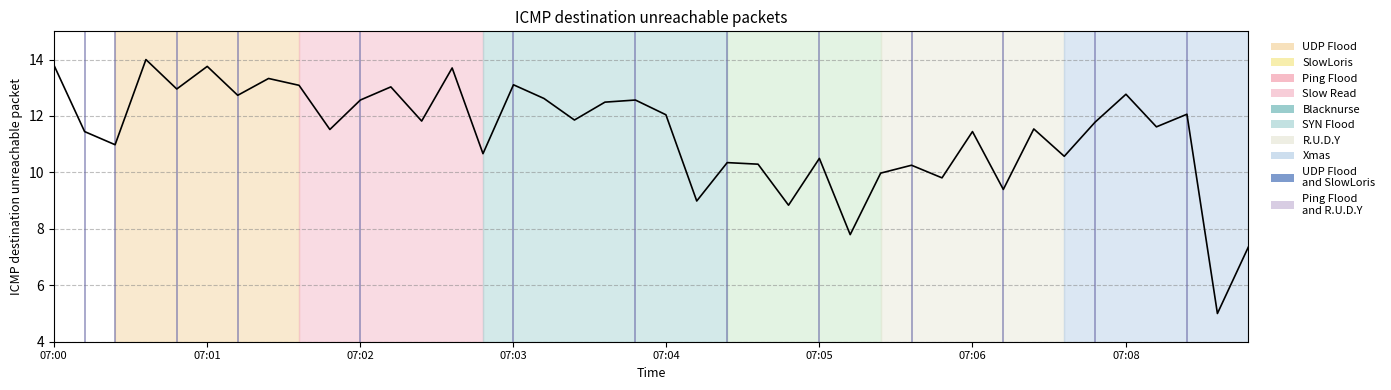

What is the maximum value shown in the chart?

14.0